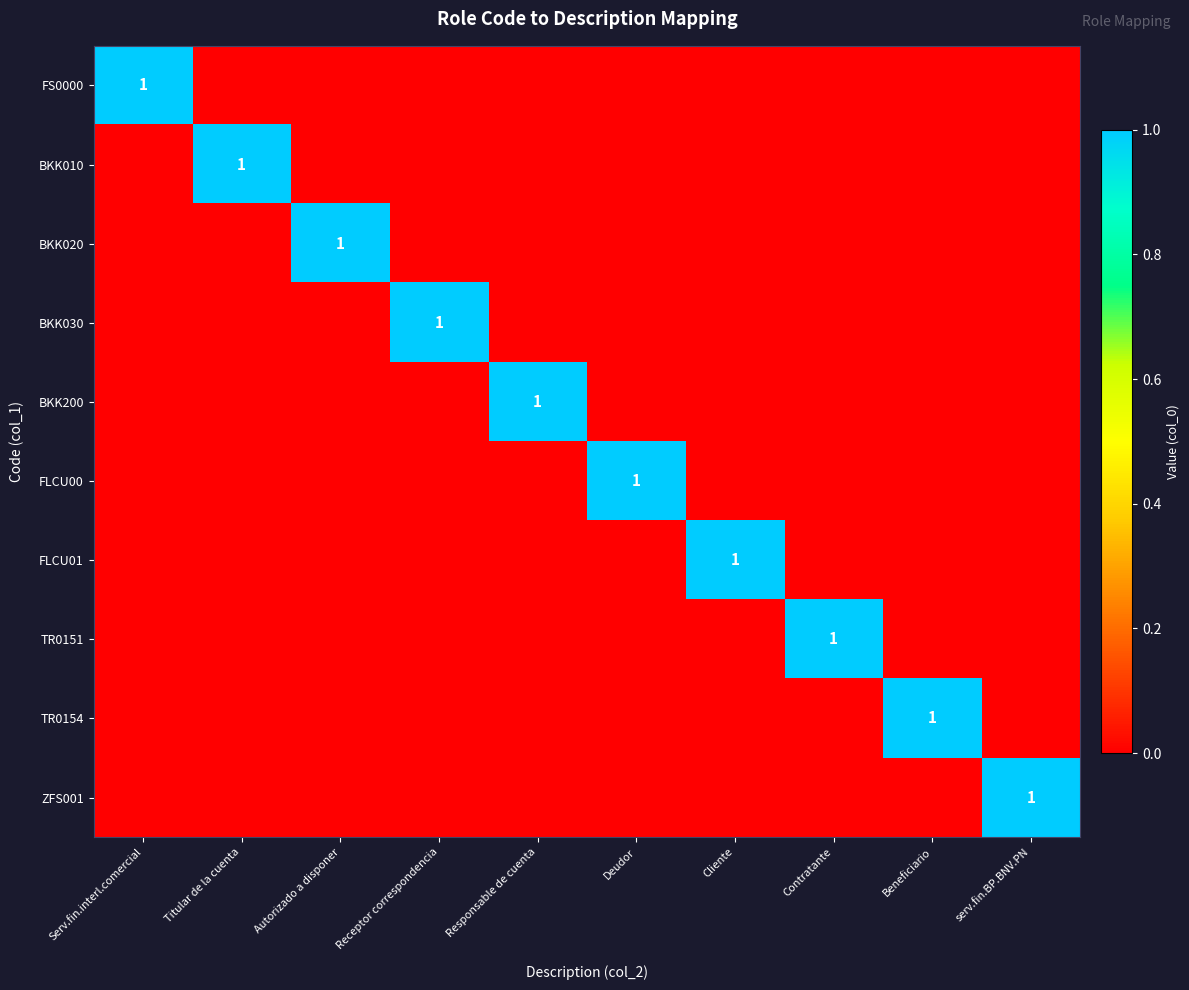

Which has a higher value, serv.fin.BP.BNV.PN or Autorizado a disponer?

serv.fin.BP.BNV.PN